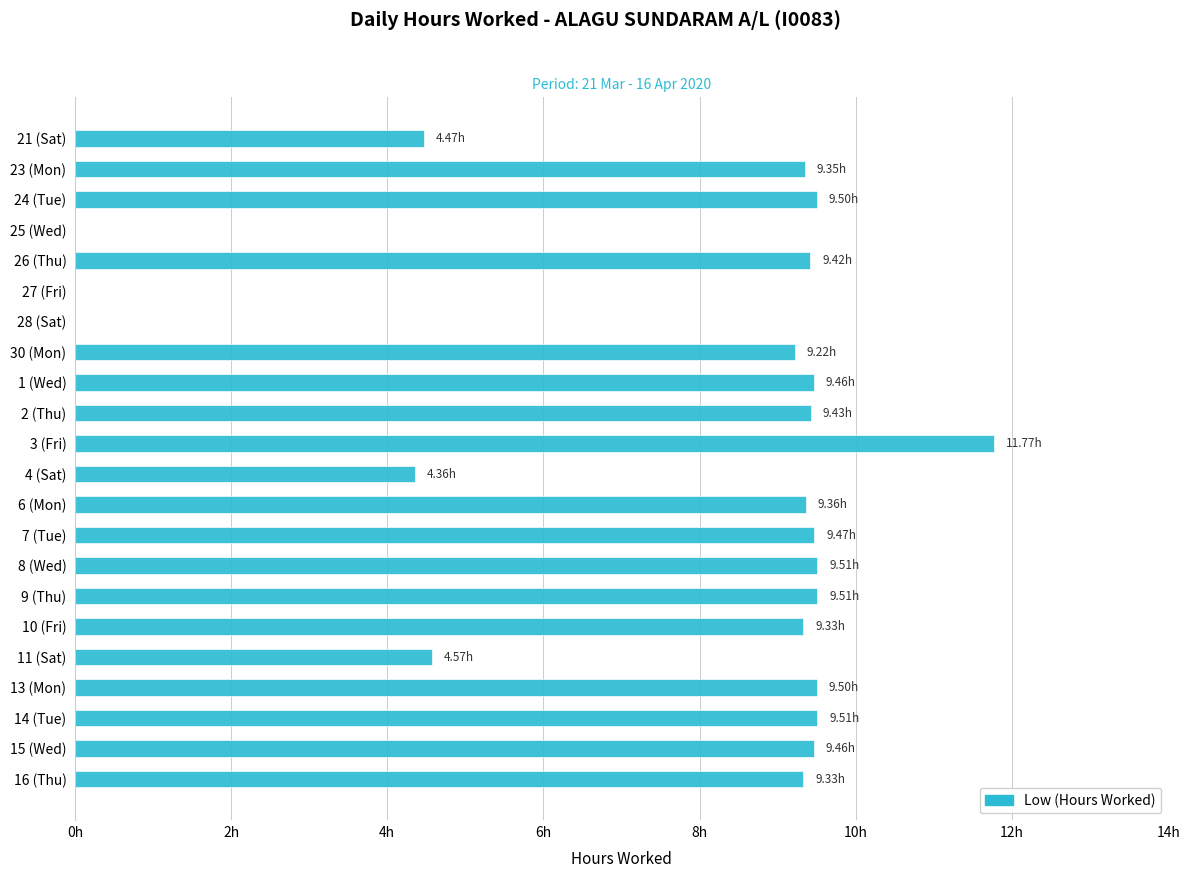

Which label corresponds to the largest value in the chart?

3 (Fri)